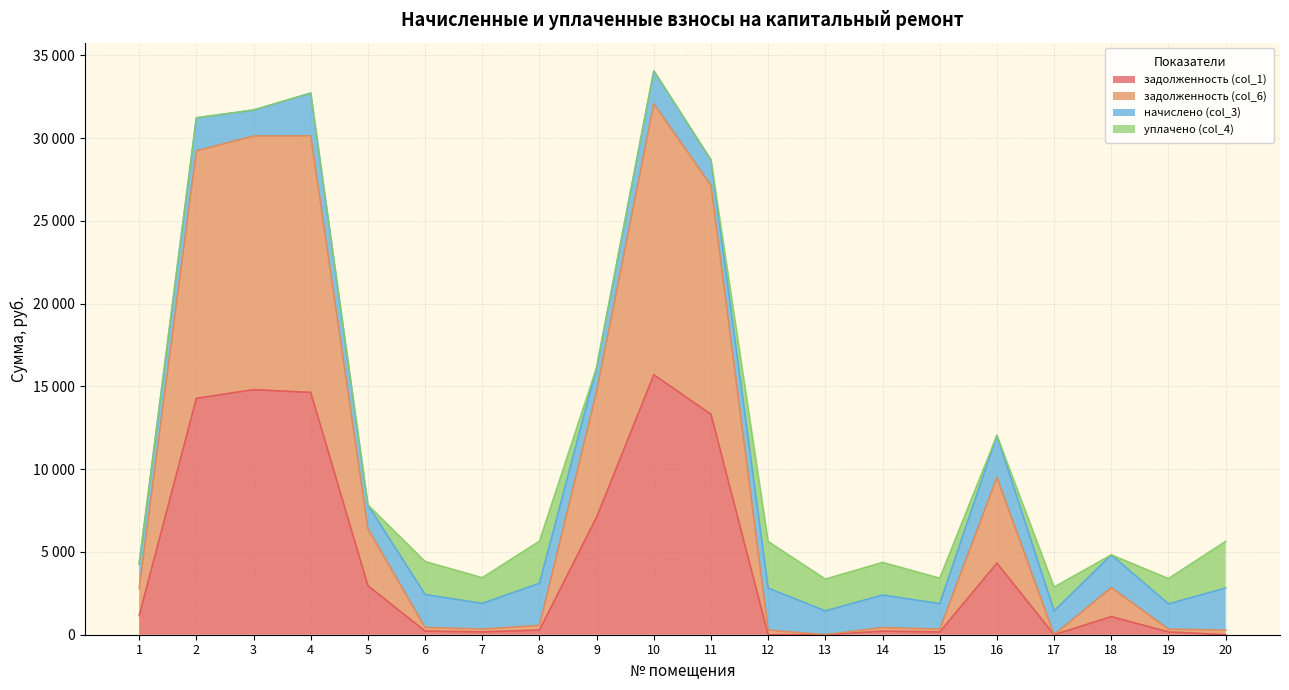

Where is the first local maximum for задолженность (col_1)?

3